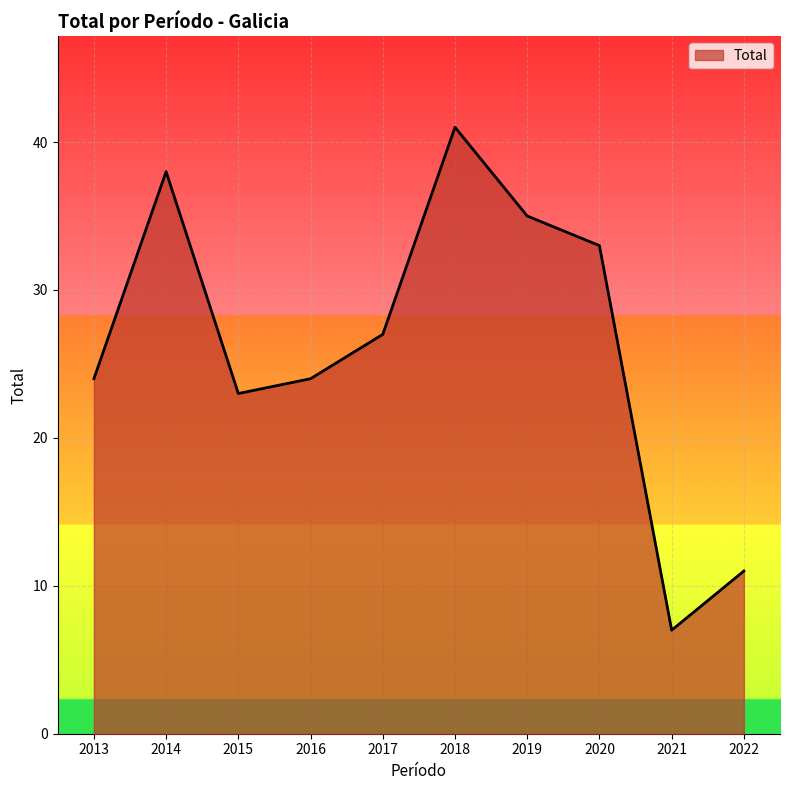

Does the chart display data point markers on the line(s)?

No